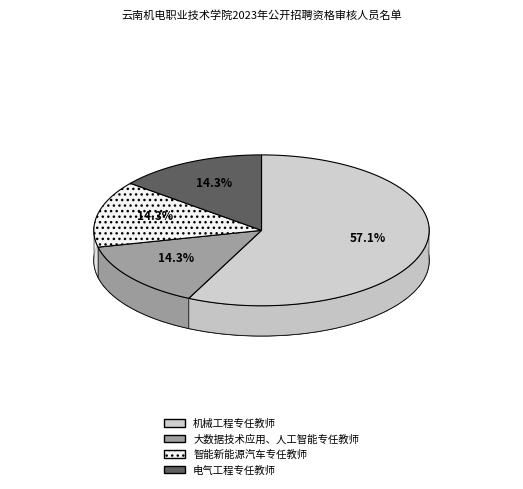

What is the total percentage of 机械工程专任教师 and 大数据技术应用、人工智能专任教师?

71.4%